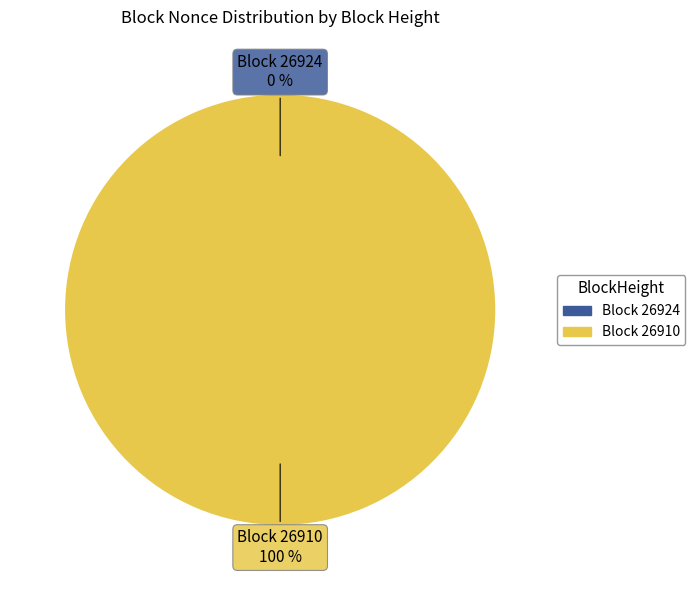

To the nearest percent, what portion does 26910 represent?

100%